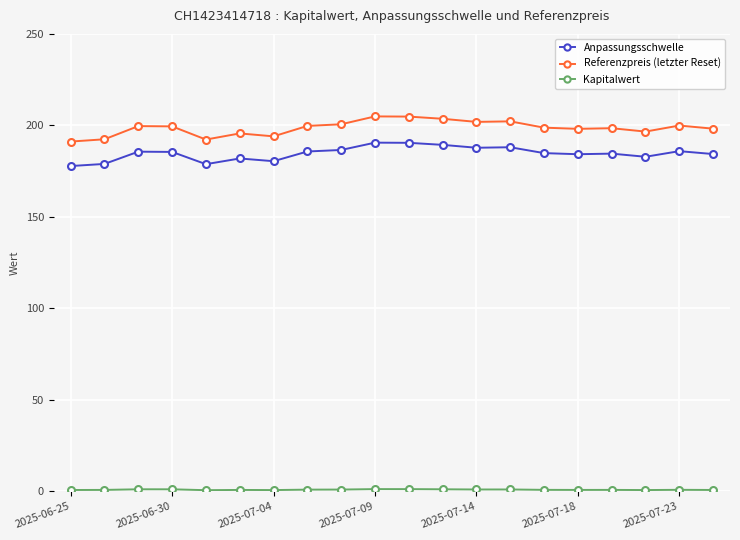

What is the smallest value displayed?

0.6